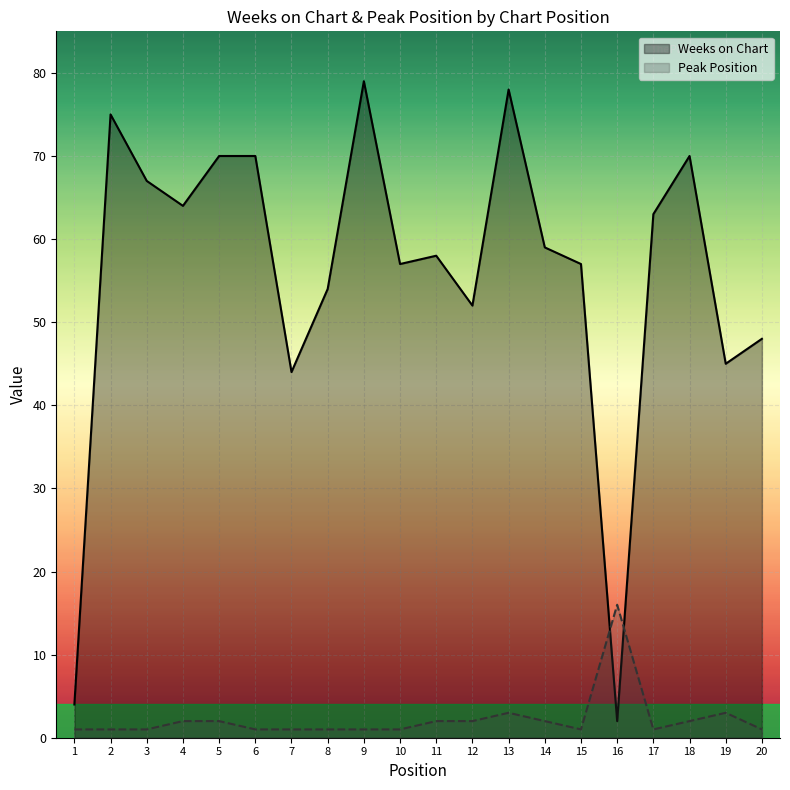

True or false: Weeks on Chart has a value of 16 at 14.

False